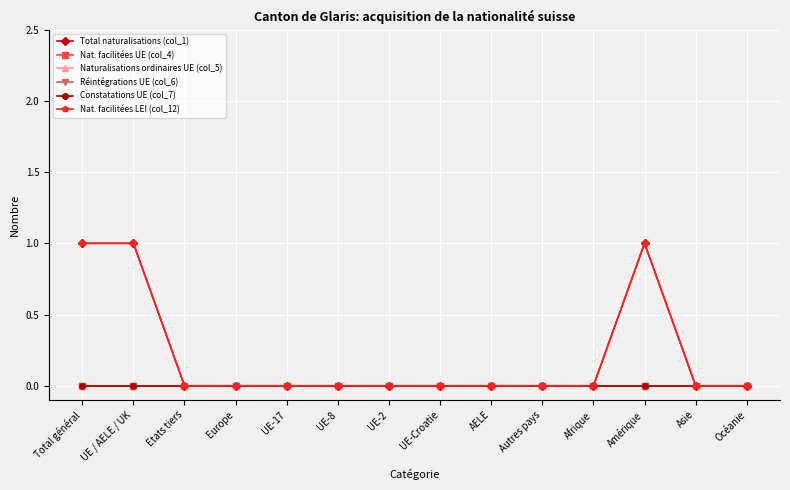

Where is the first local maximum for Total naturalisations (col_1)?

Amérique